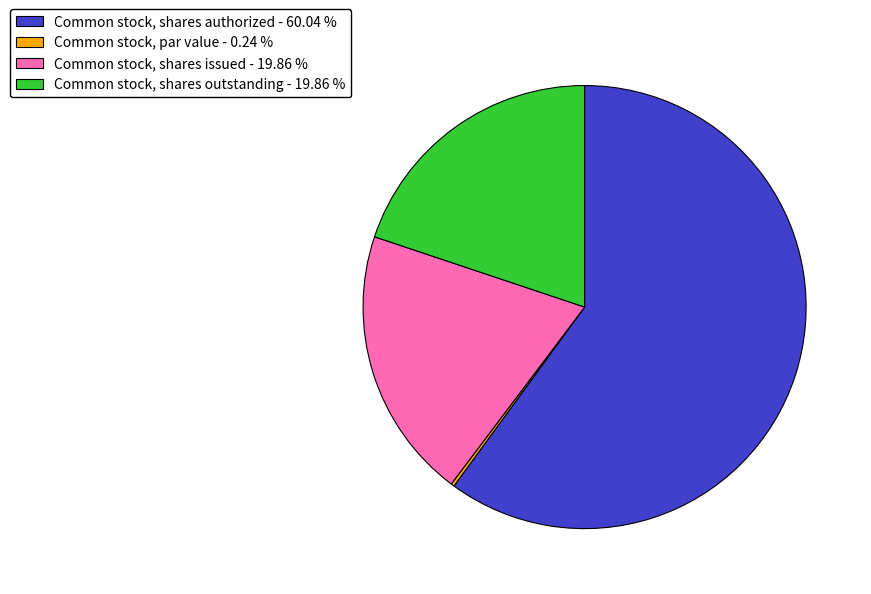

Is Common stock, shares outstanding - 19.86 % the majority of the pie?

No